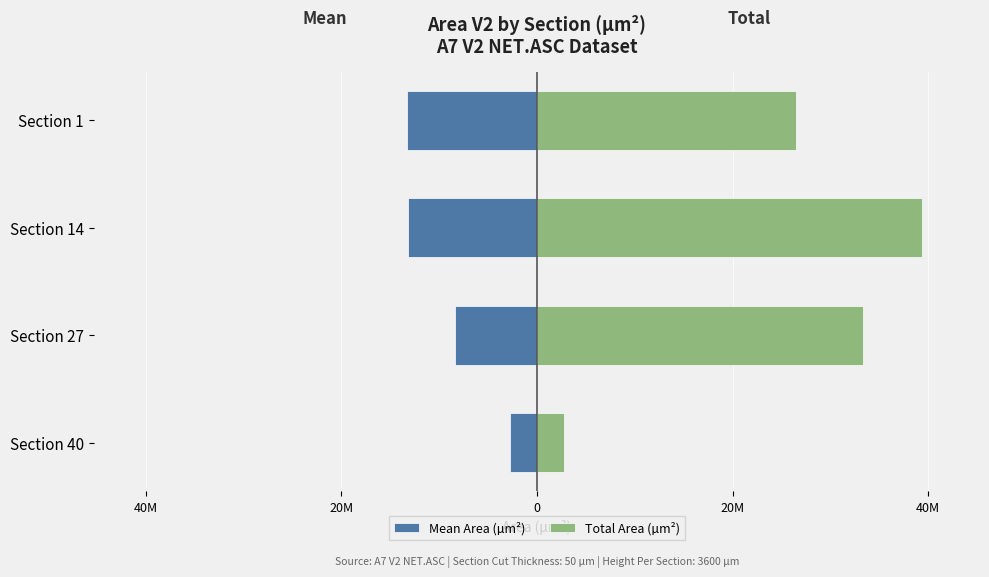

What is the total value across all series at Section 1?

13236115.0